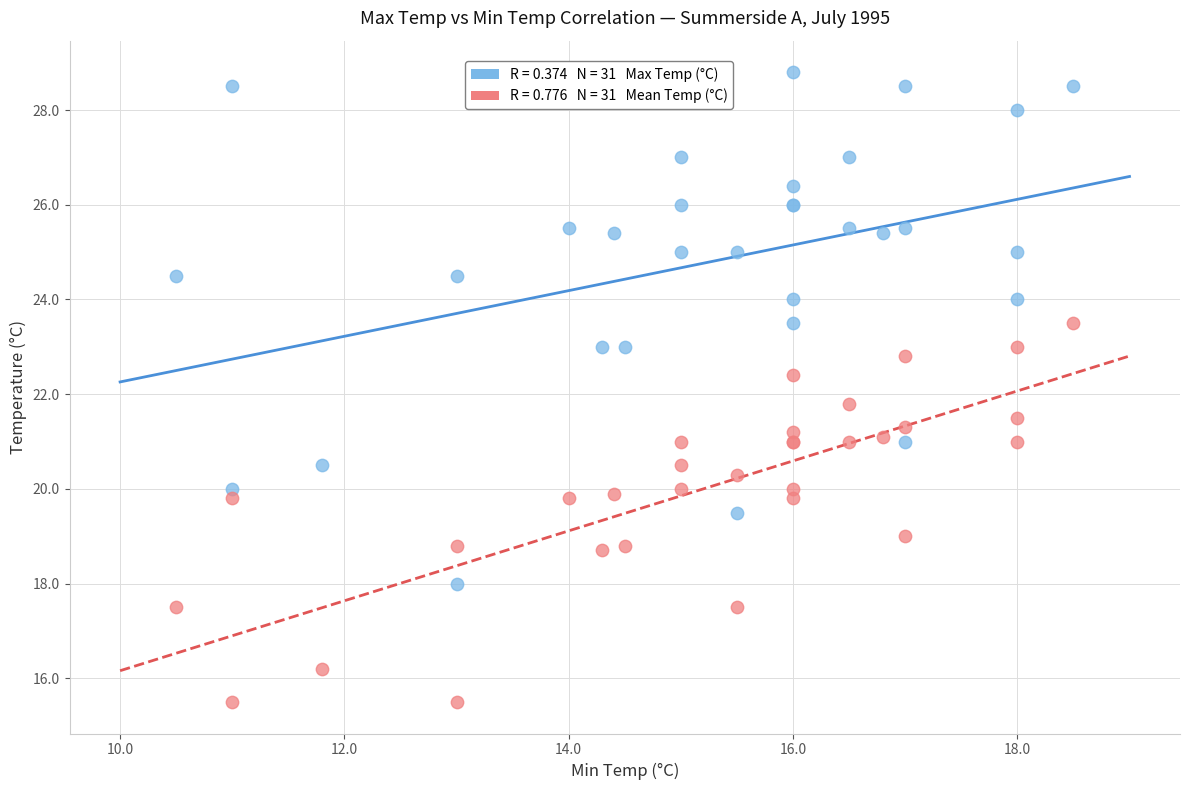

Across all series, what Y value is closest to 22?

21.8